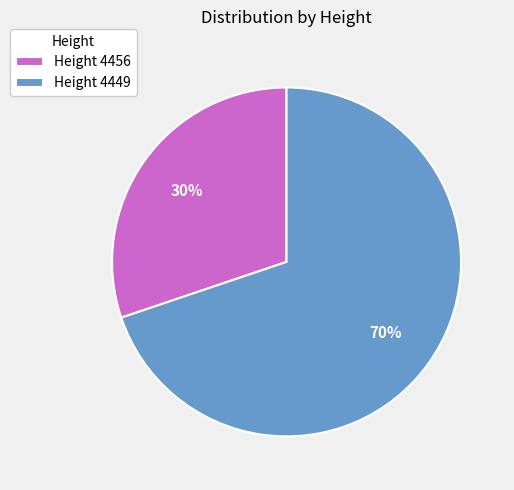

To the nearest percent, what is the average slice percentage?

50%